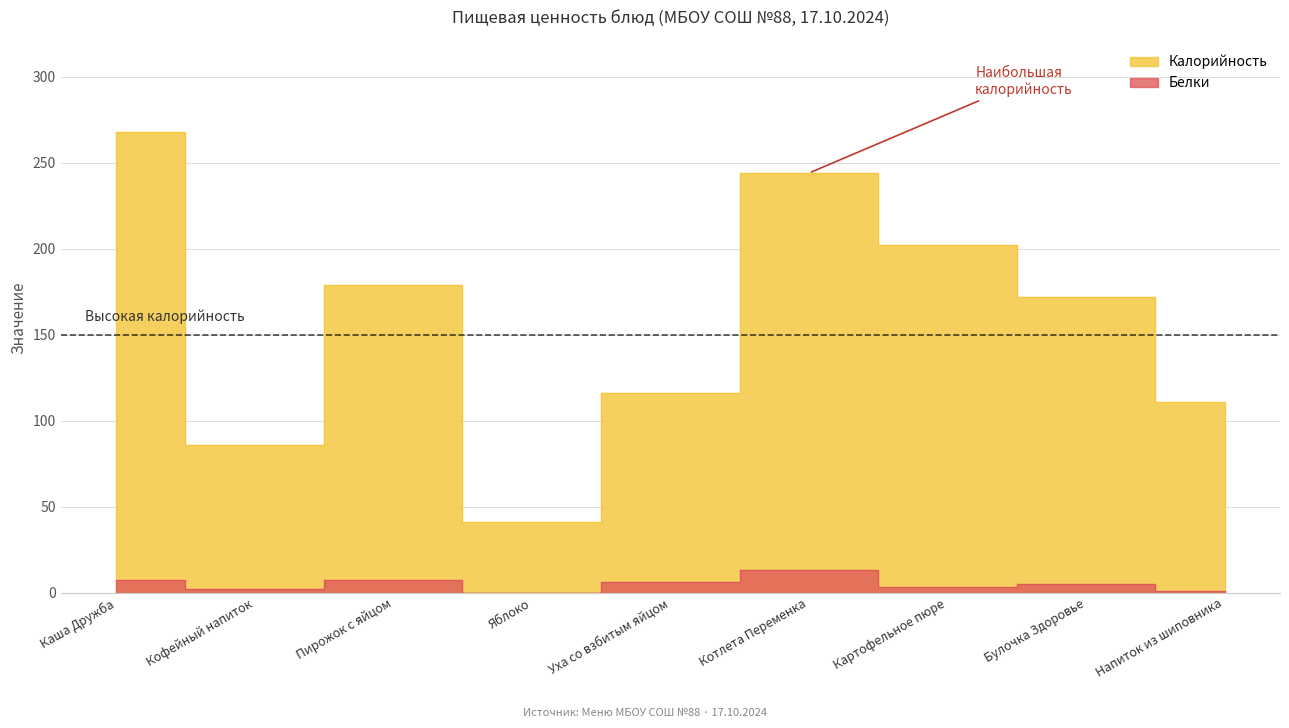

At which category is the sum across all series the highest?

Каша Дружба